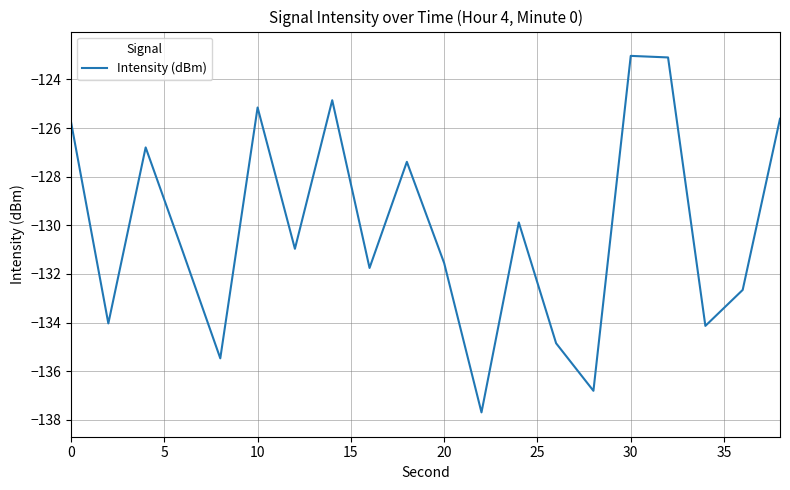

What is the difference between the maximum and minimum values?

14.7